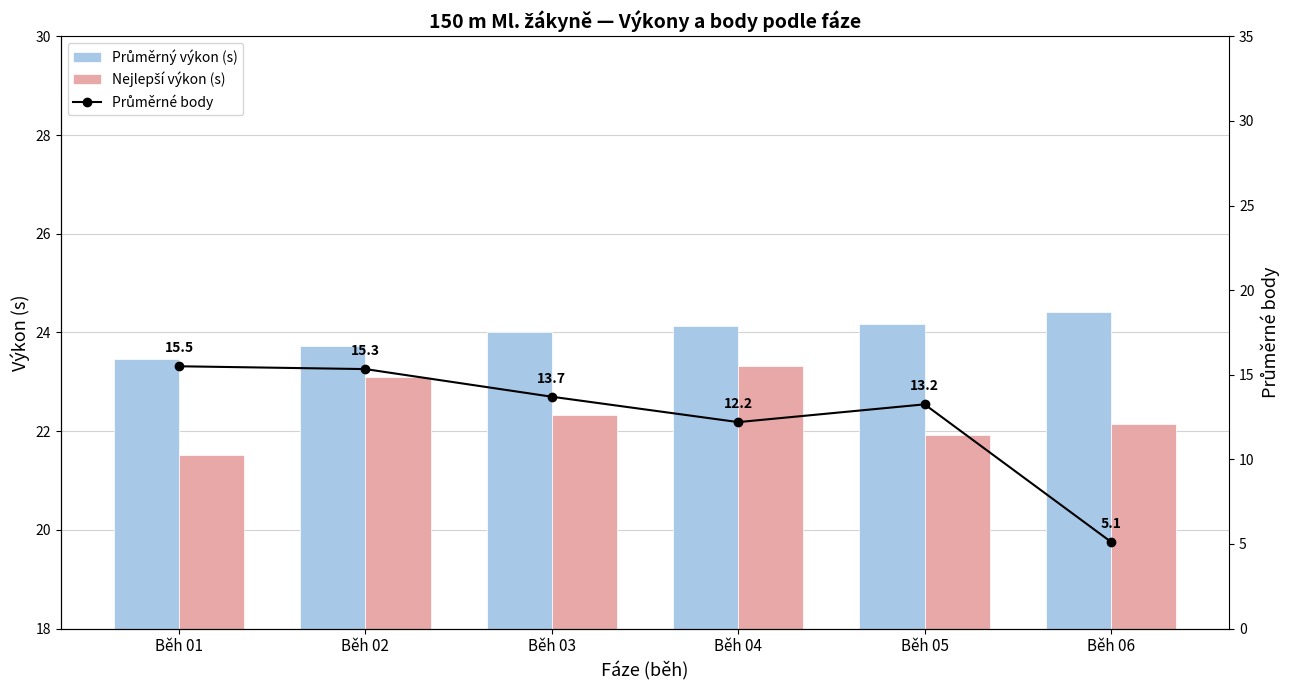

Does the chart contain any negative values?

No